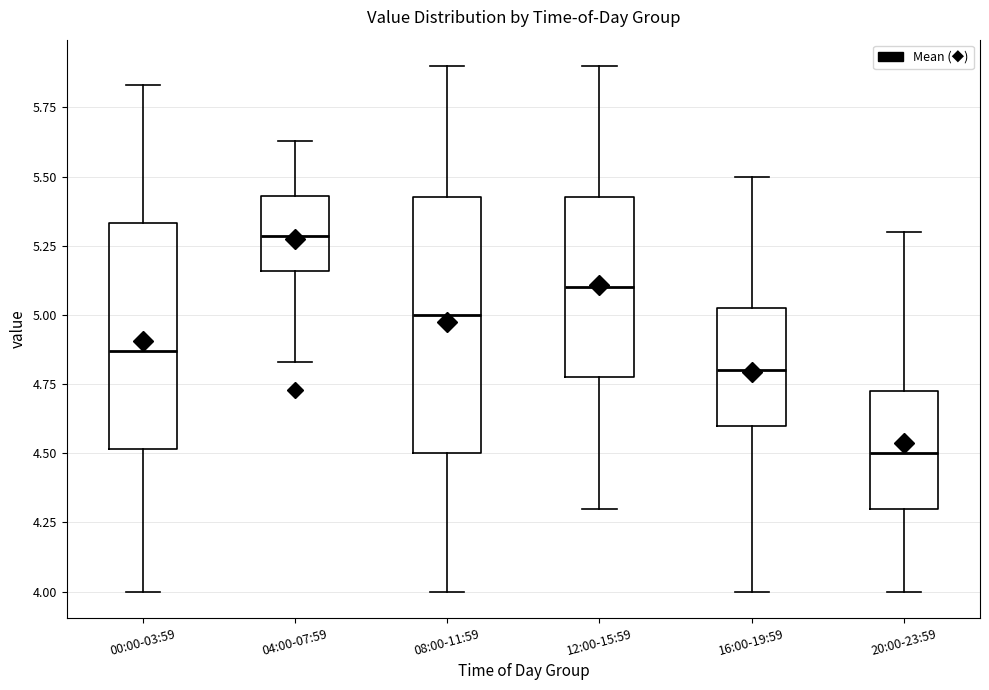

Which box is the tallest, from its lower edge to its upper edge?

08:00-11:59